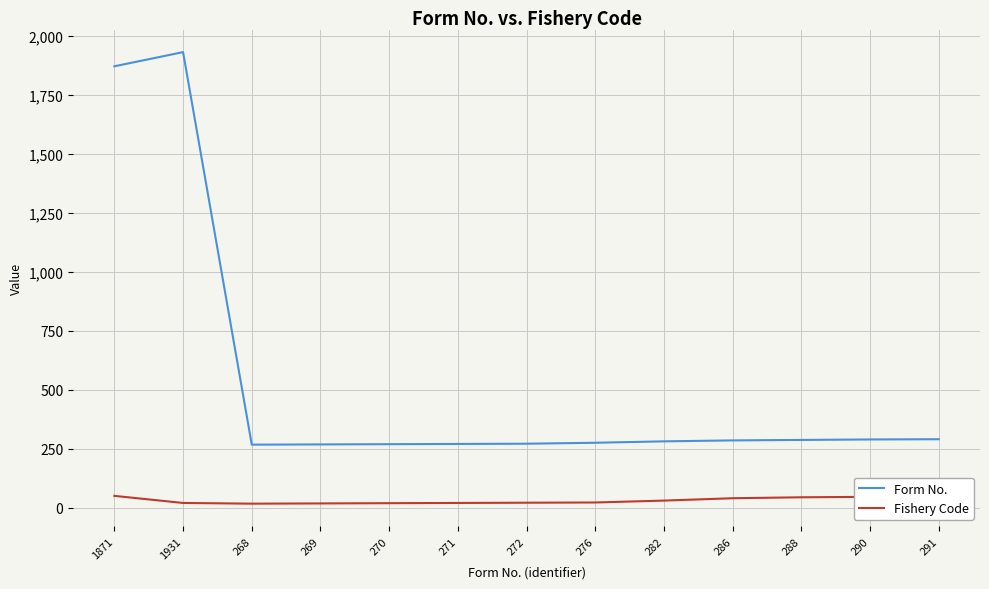

The Form No. series shows 1871 at 1871. True or false?

True